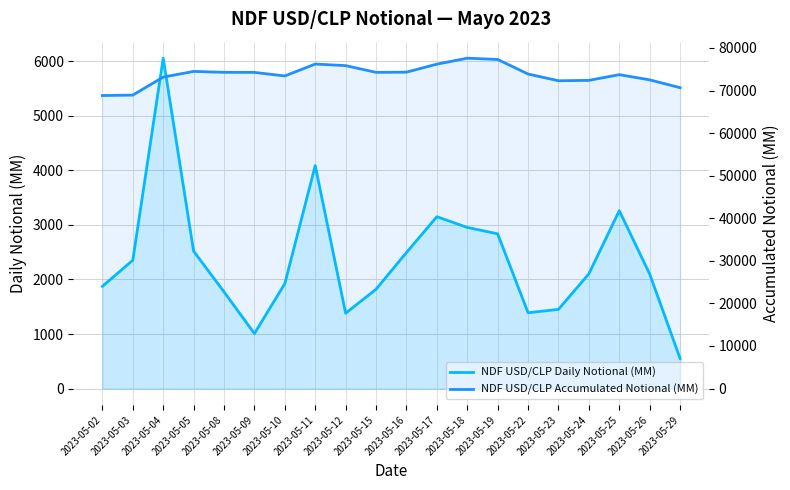

Is the value of NDF USD/CLP Daily Notional (MM) at 2023-05-22 greater than the value of NDF USD/CLP Accumulated Notional (MM) at 2023-05-23?

No